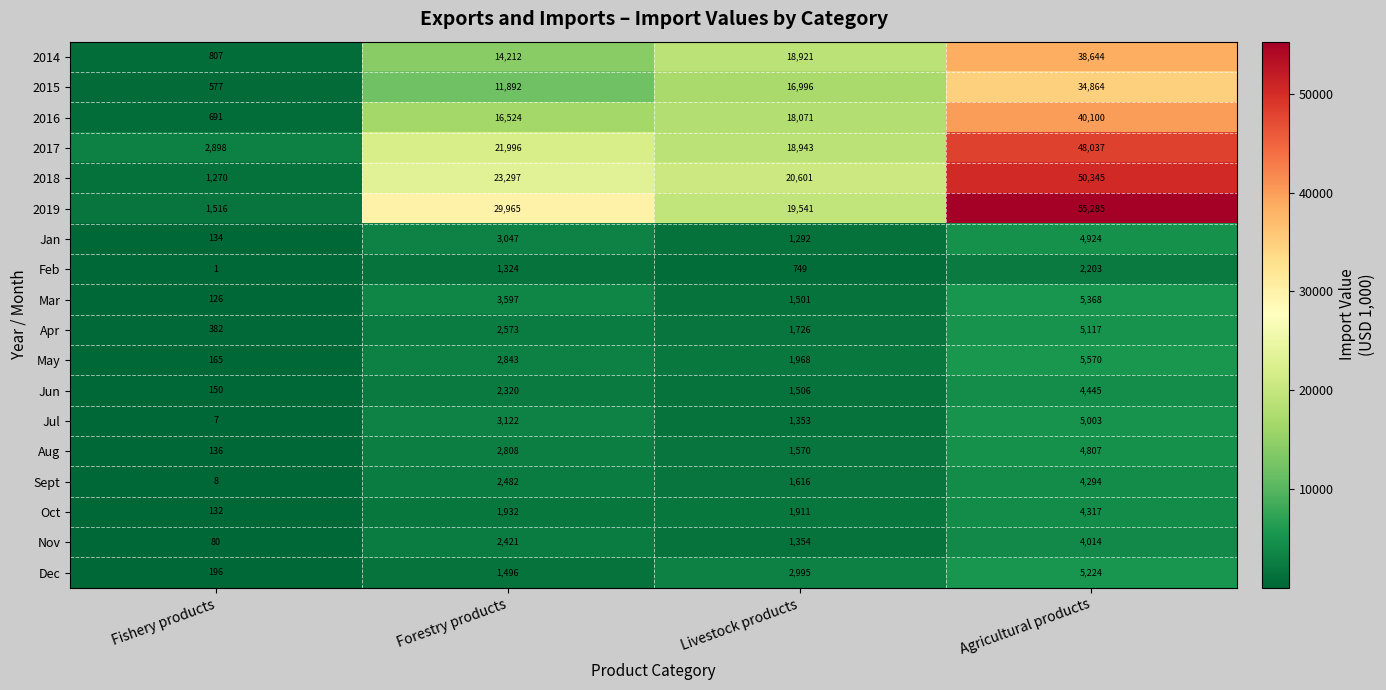

At which label does 2014 reach its peak?

Agricultural products